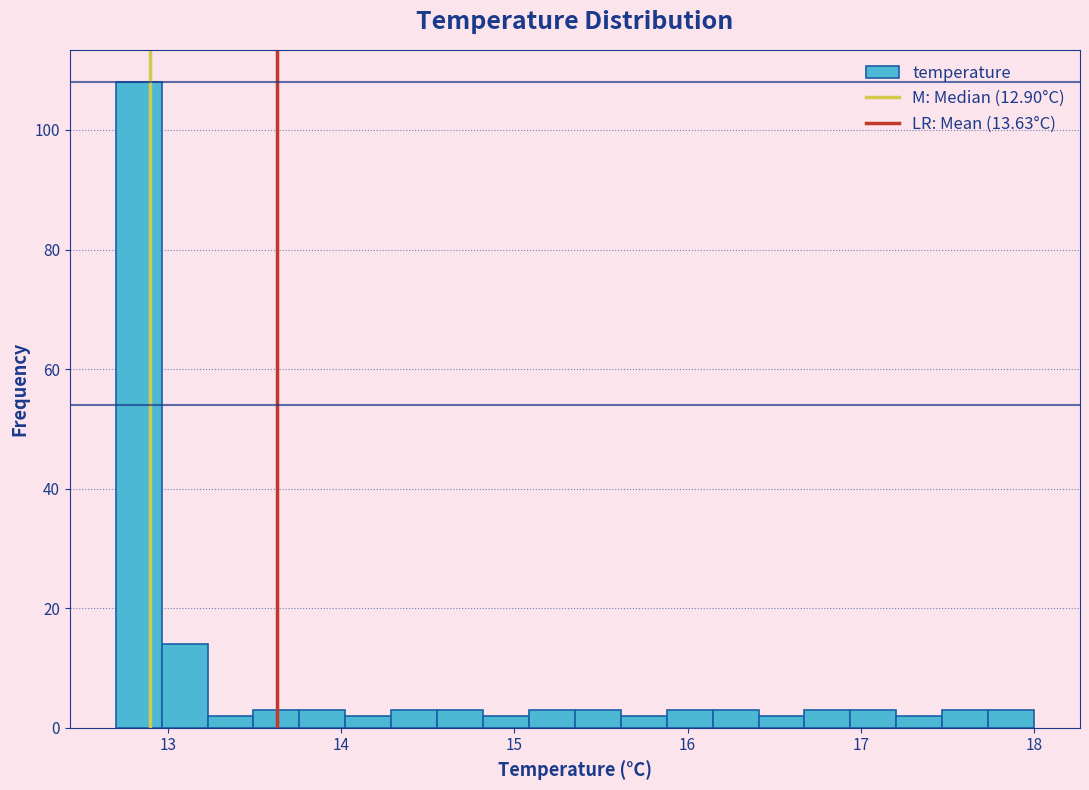

Read against the x-axis, roughly where is the centre of the tallest bar?

12.8